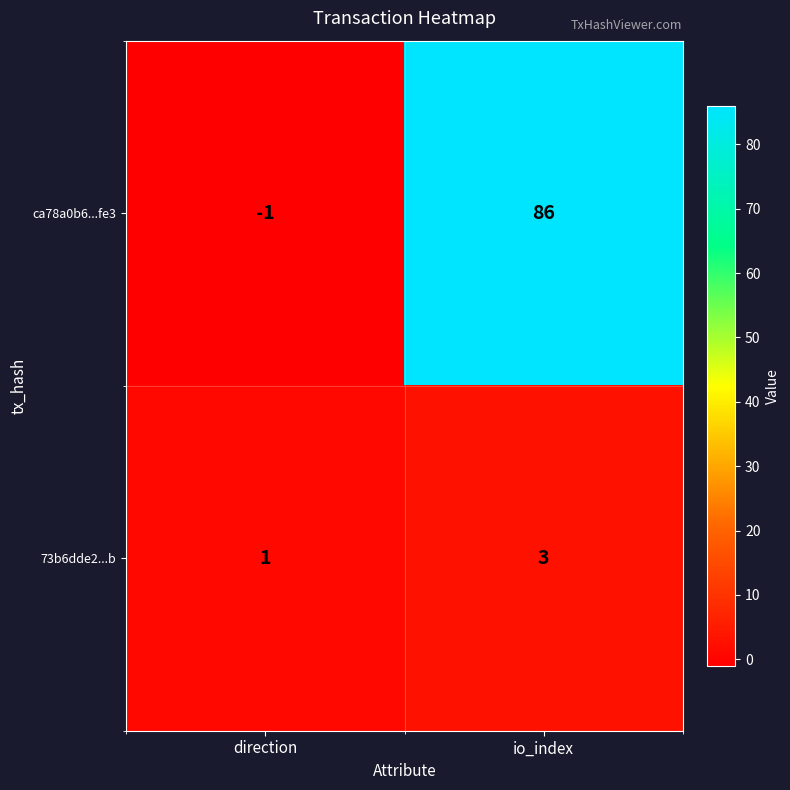

Which series changed the most between direction and io_index?

ca78a0b6...fe3